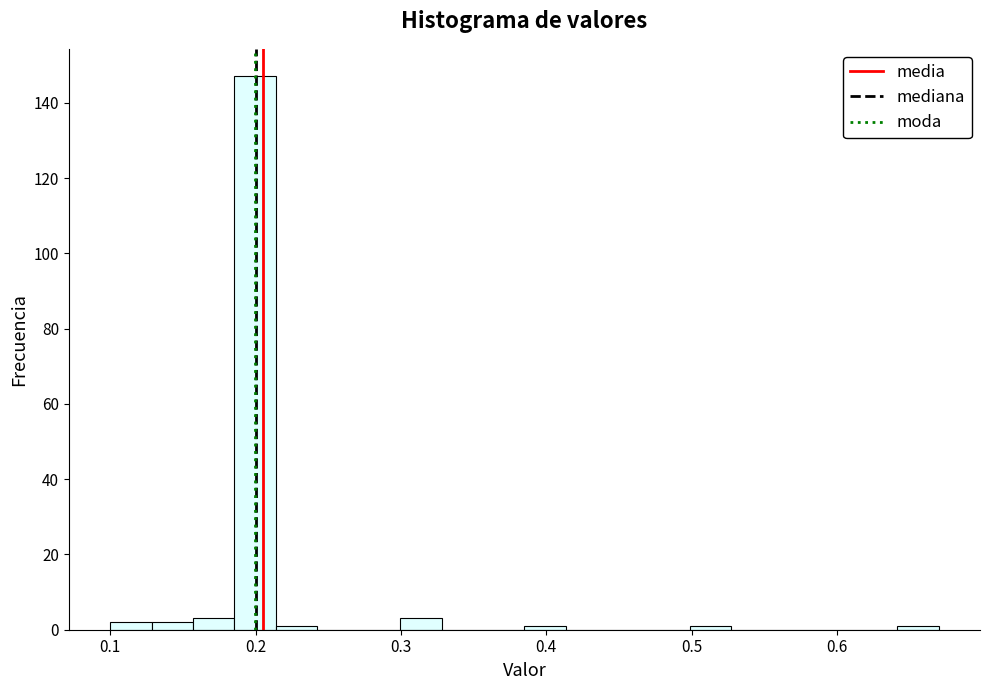

Read against the x-axis, roughly where is the centre of the tallest bar?

0.20